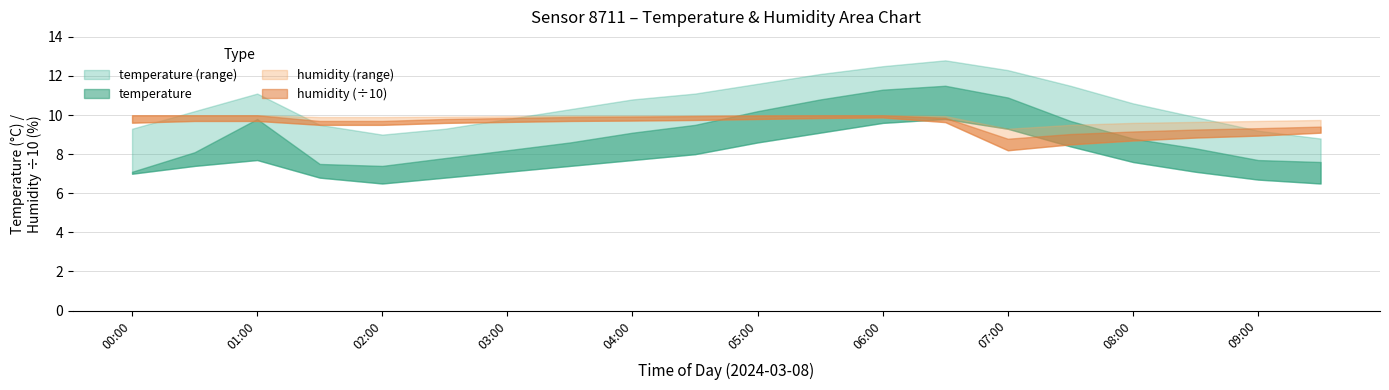

What is the difference between the temp_upper values at 08:30 and 01:30?

0.4